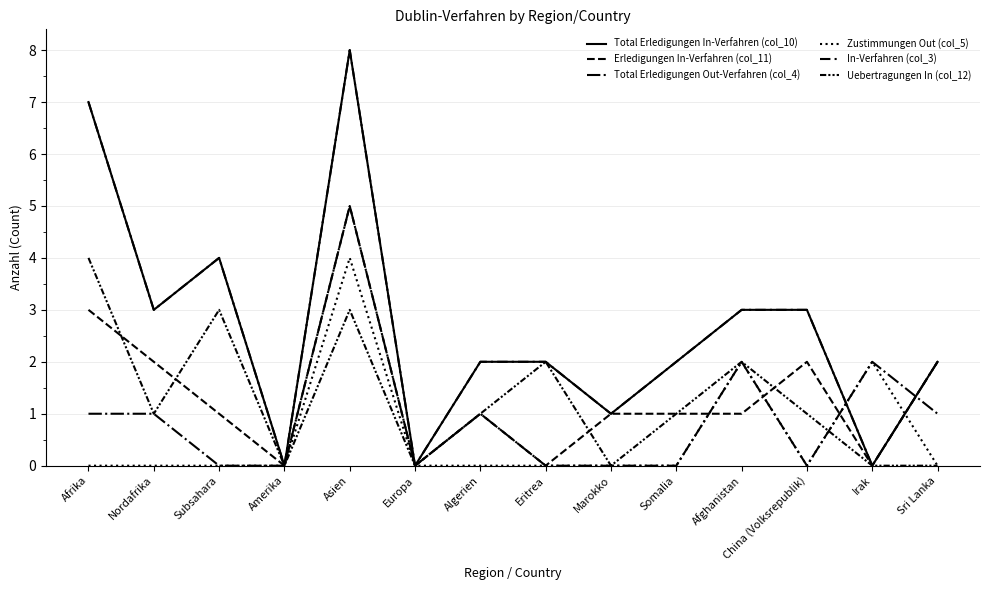

True or false: Erledigungen In-Verfahren (col_11) and In-Verfahren (col_3) cross at least once.

False